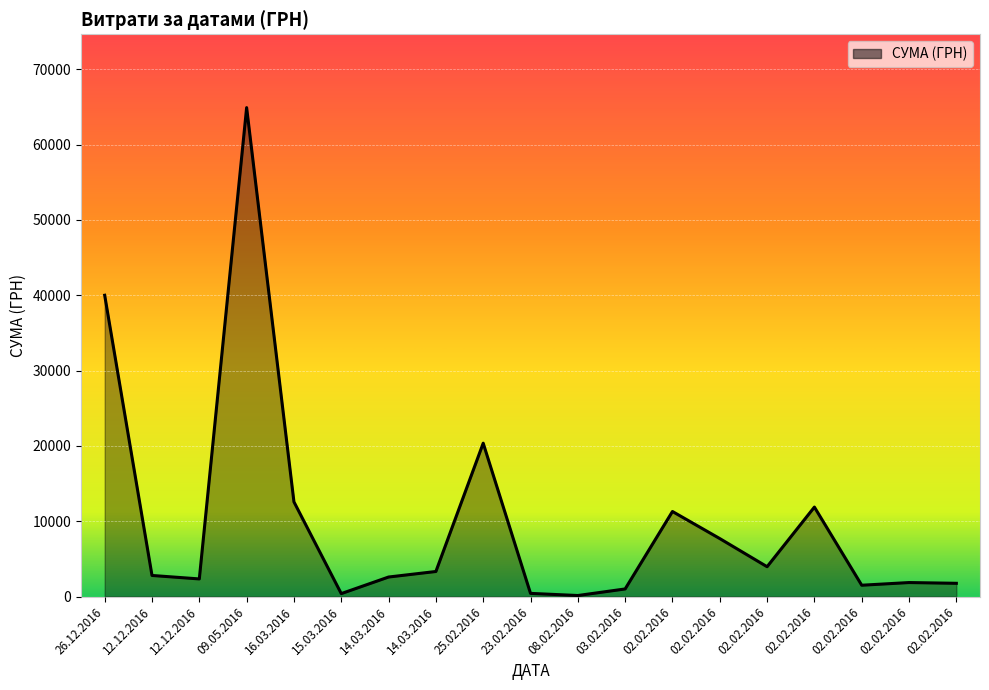

Reading left to right, list all the values displayed in this chart.

40000.0	2799.0	2338.0	64910.4	12570.9	389.0	2591.2	3325.8	20359.2	420.5	135.7	1007.8	11292.3	7697.1	3960.0	11878.9	1502.2	1857.8	1757.7